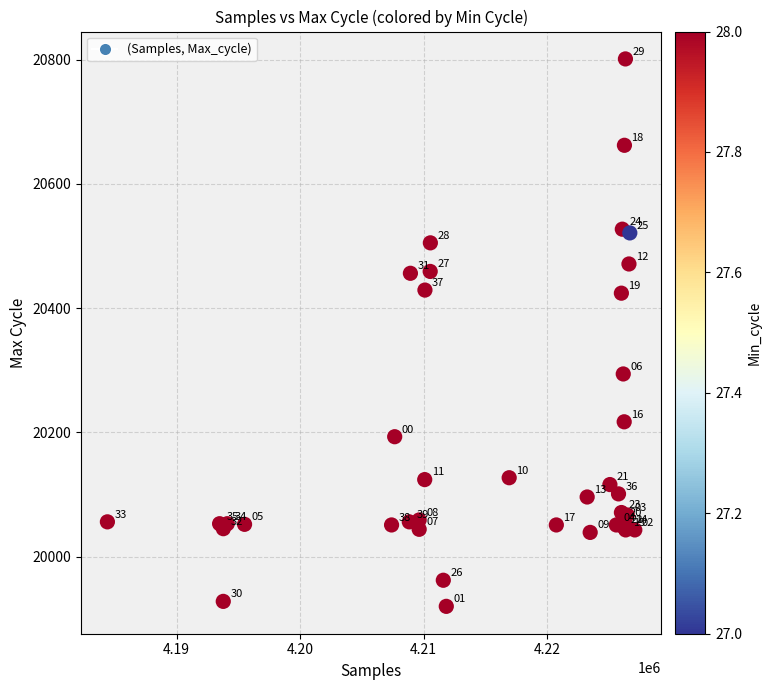

What Y value in the scatter plot is closest to 20360?

20424